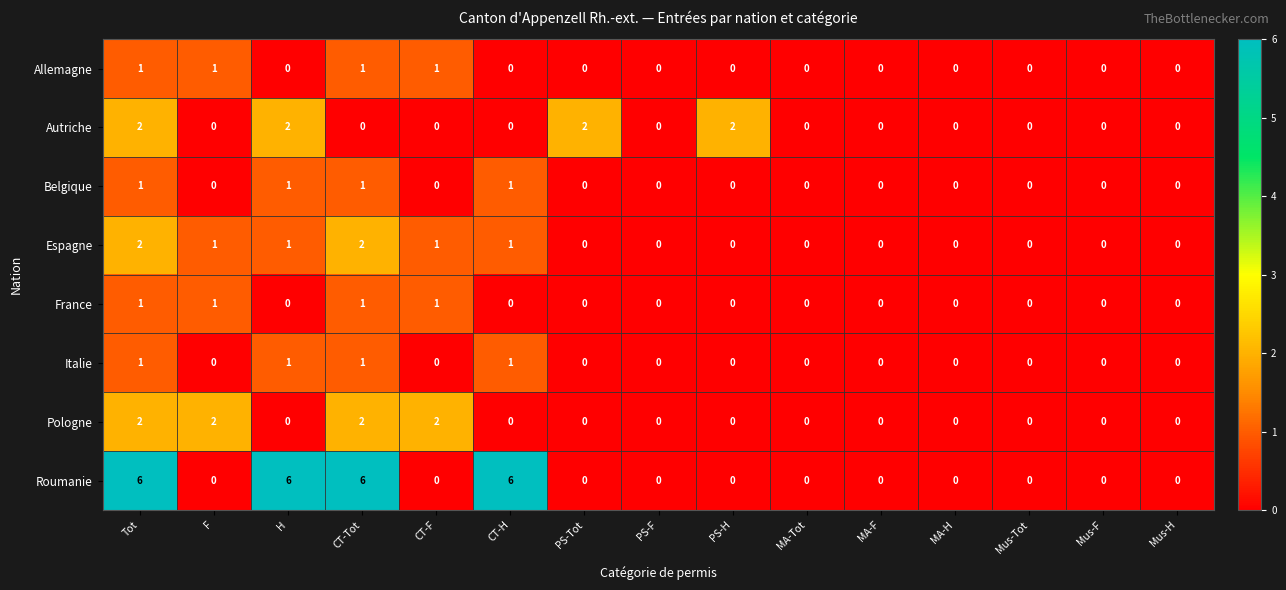

What is the greatest value displayed?

6